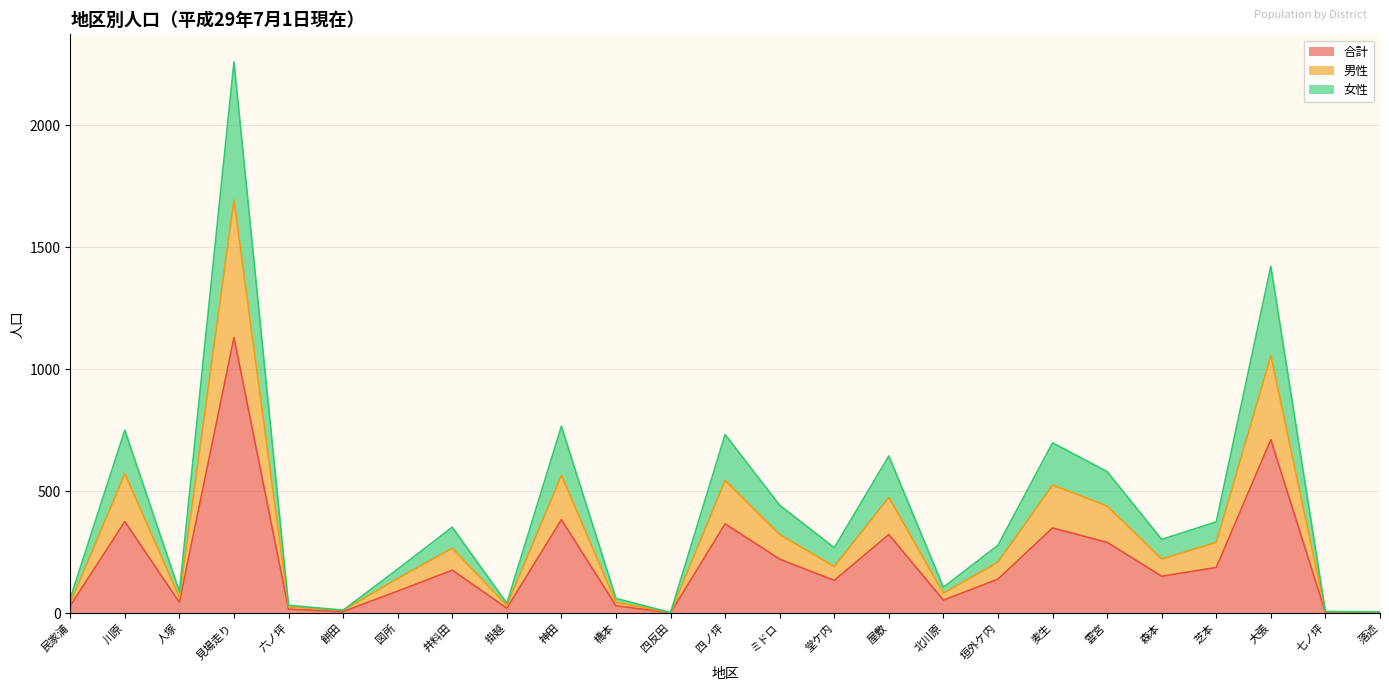

True or false: 男性 and 合計 cross at least once.

False